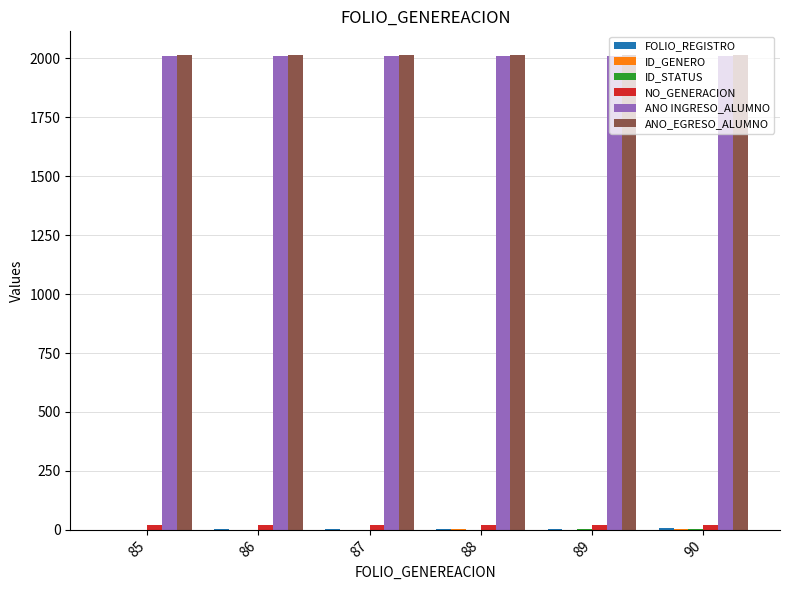

What is the maximum value shown in the chart?

2014